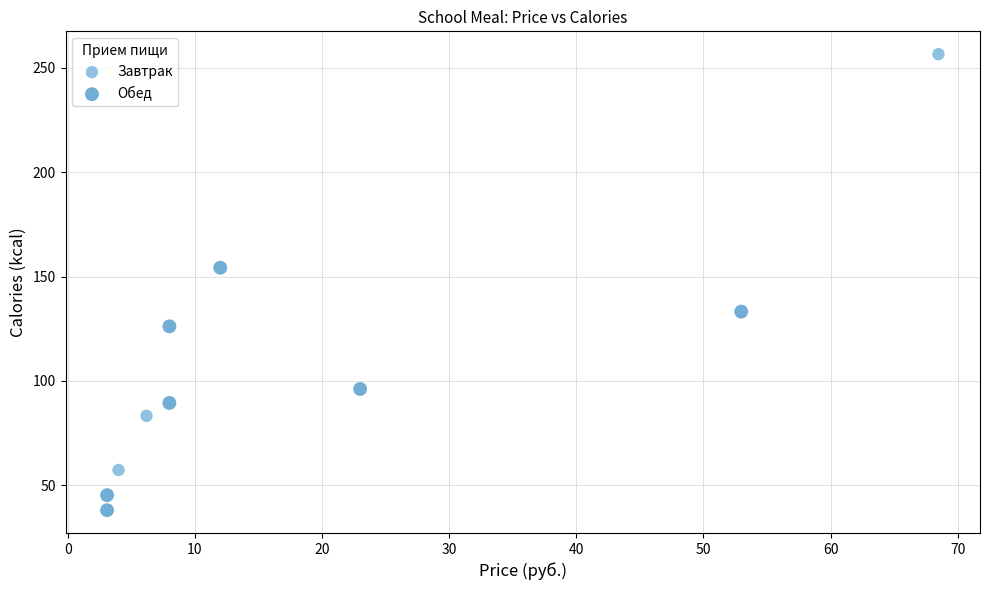

Which series contains the highest Y value?

Завтрак